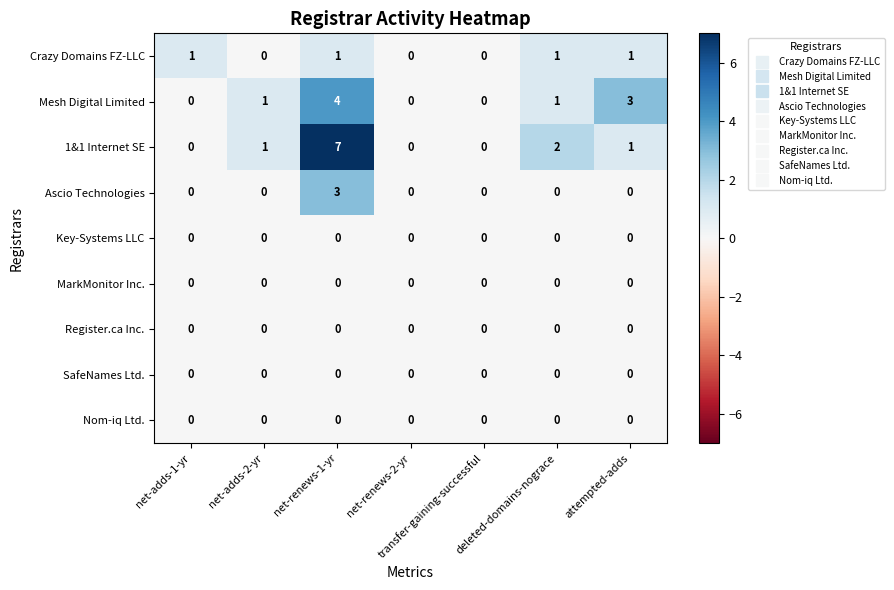

How many series are shown in this chart?

9